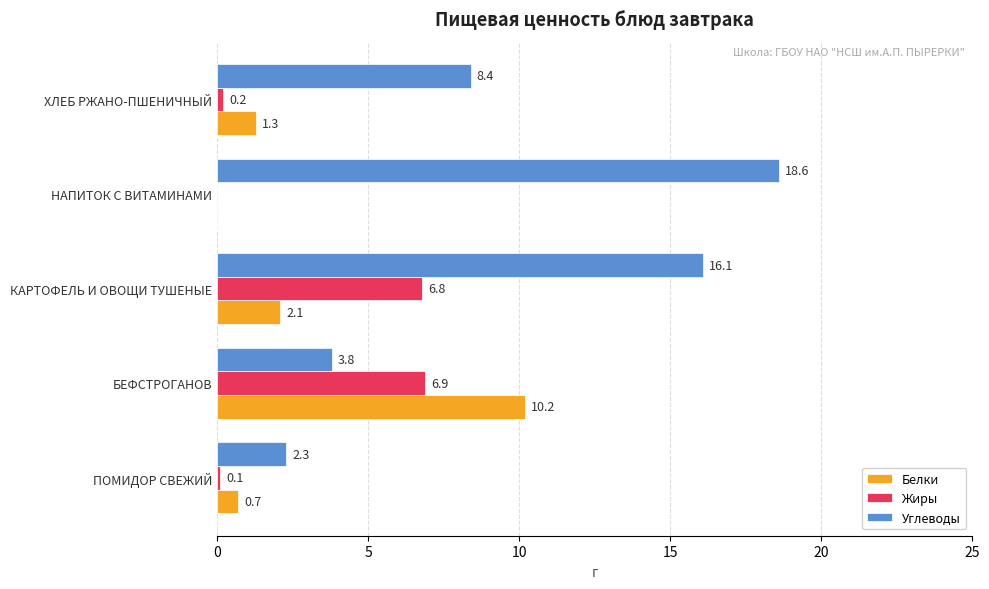

The value of Белки at БЕФСТРОГАНОВ is 10.2. True or false?

True